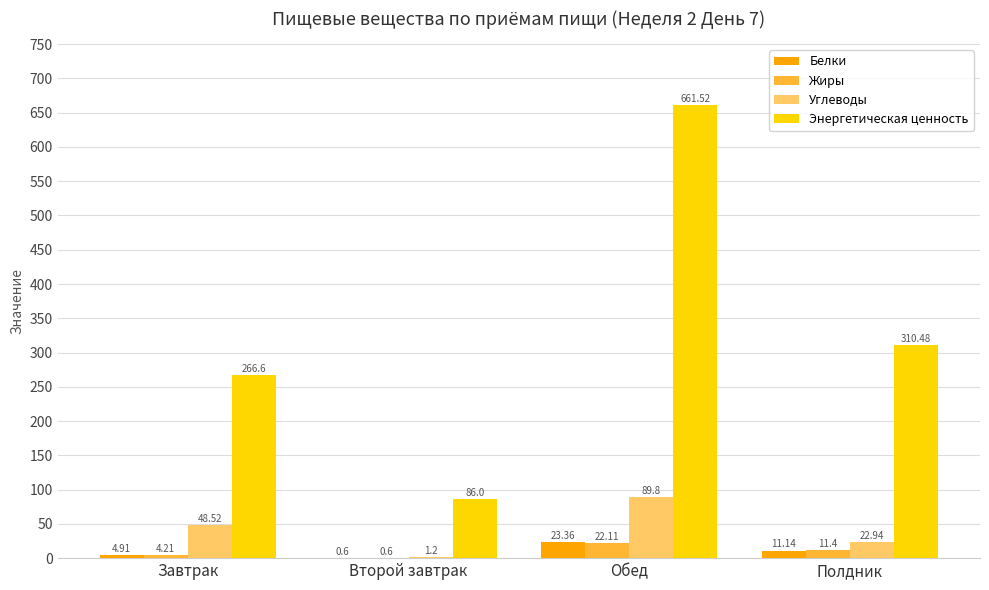

Where does the Жиры series first go above 11?

Обед